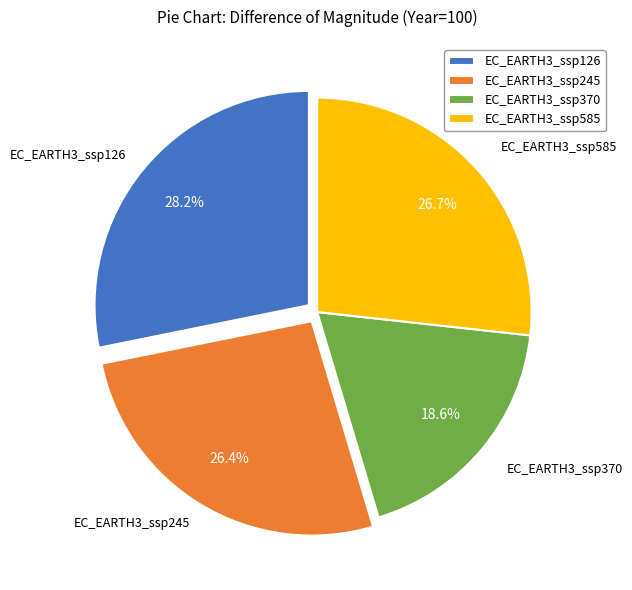

To the nearest percent, what is the difference between the largest and smallest slice percentages?

10%